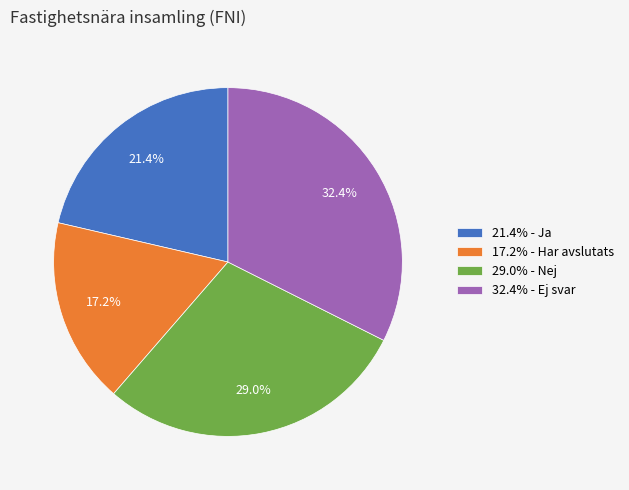

Approximately how many times larger is the value at 21.4% - Ja compared to 32.4% - Ej svar?

0.7